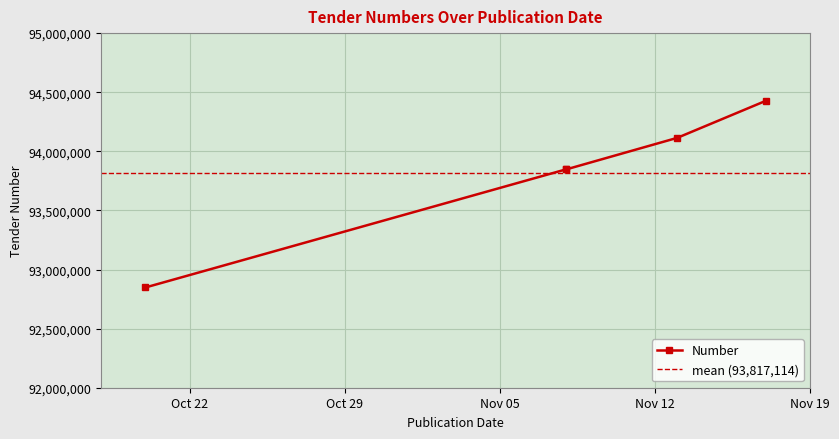

True or false: there are more than 1 points higher than both neighbors.

False